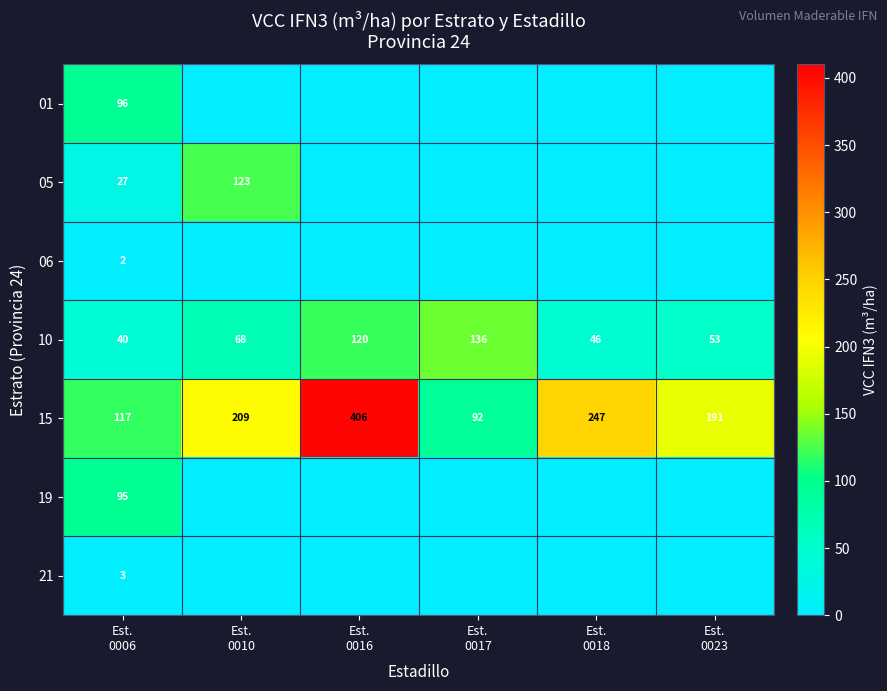

What is the average value of the 15 series?

210